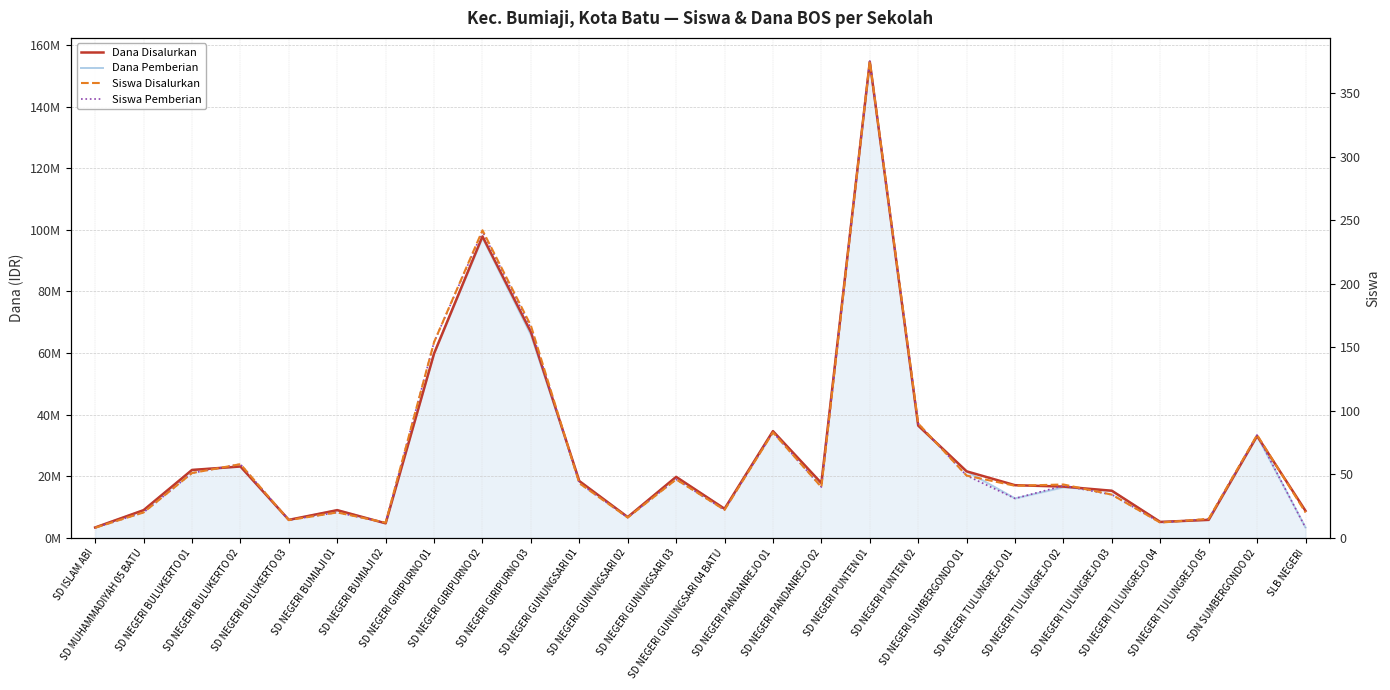

What are all the series names shown in the legend?

Dana Disalurkan, Dana Pemberian, Siswa Disalurkan, Siswa Pemberian